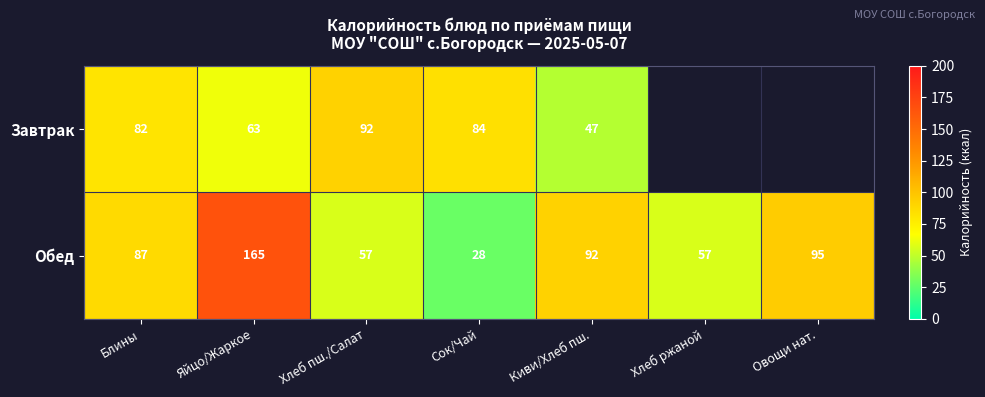

What is the sum of the Обед values at Хлеб ржаной and Блины?

144